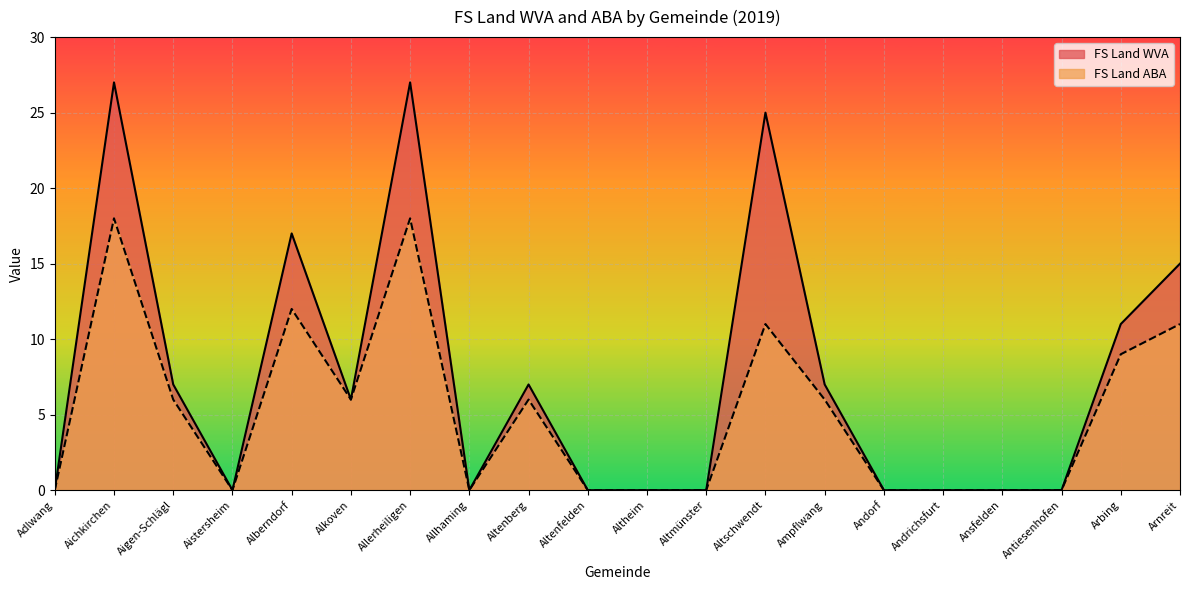

The value of FS Land ABA at Alkoven is 3. True or false?

False